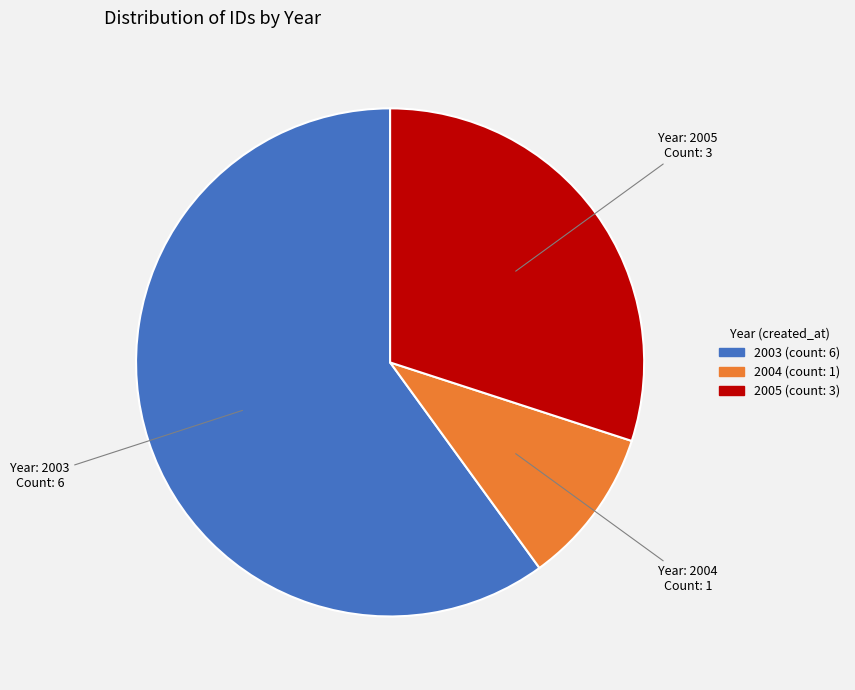

Does any single category account for the majority?

Yes